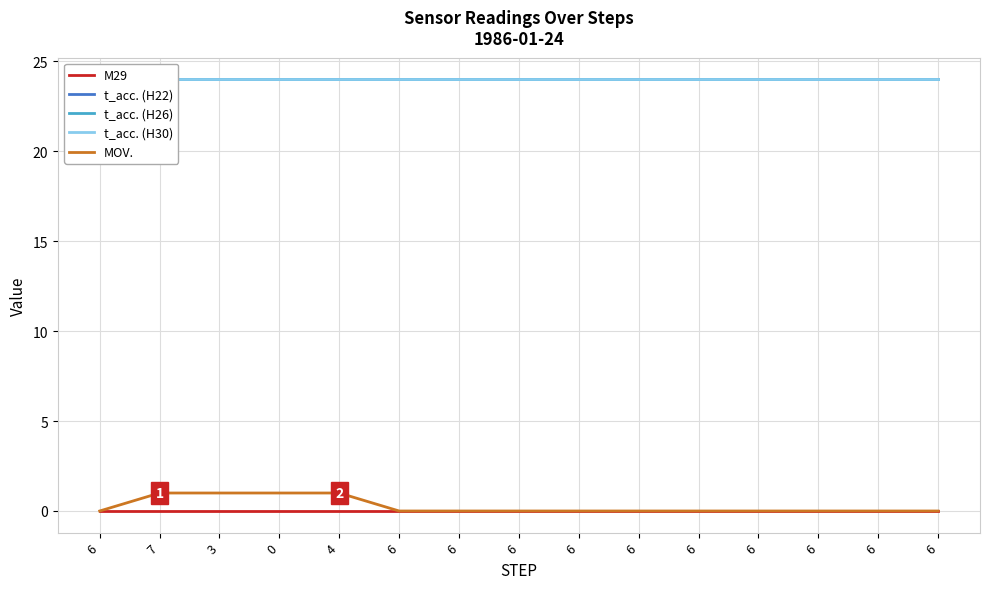

What is the minimum value for t_acc. (H30)?

24